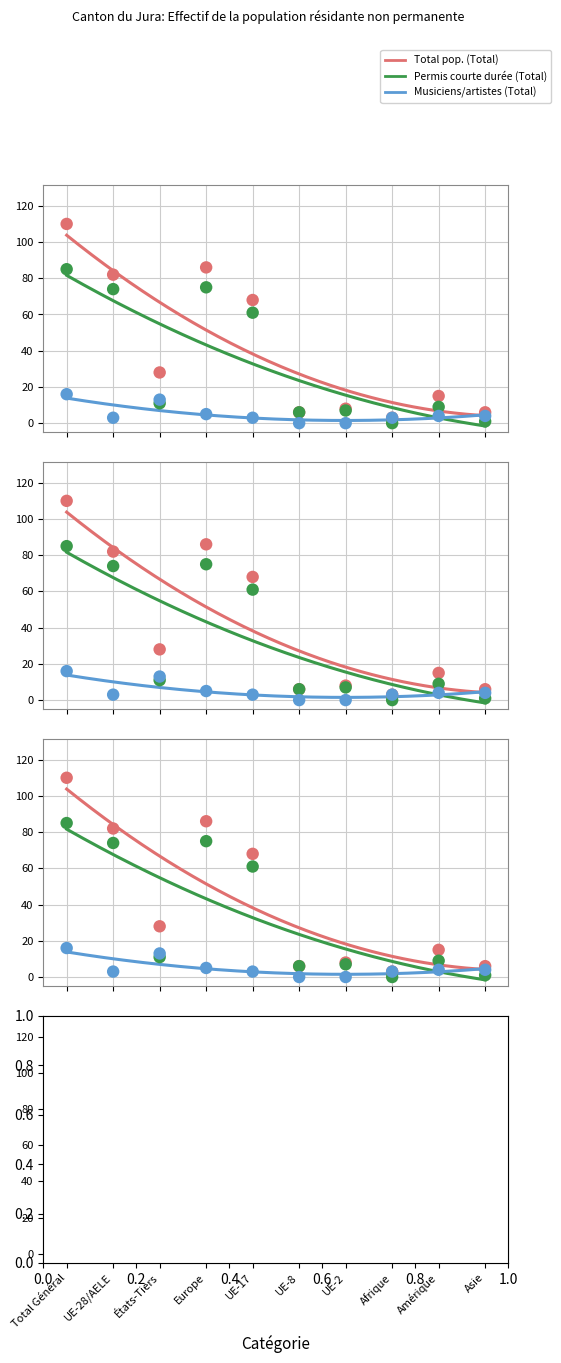

Is the value of Total pop. (Total) at Afrique greater than the value of Total pop. (Femmes) at UE-17?

No